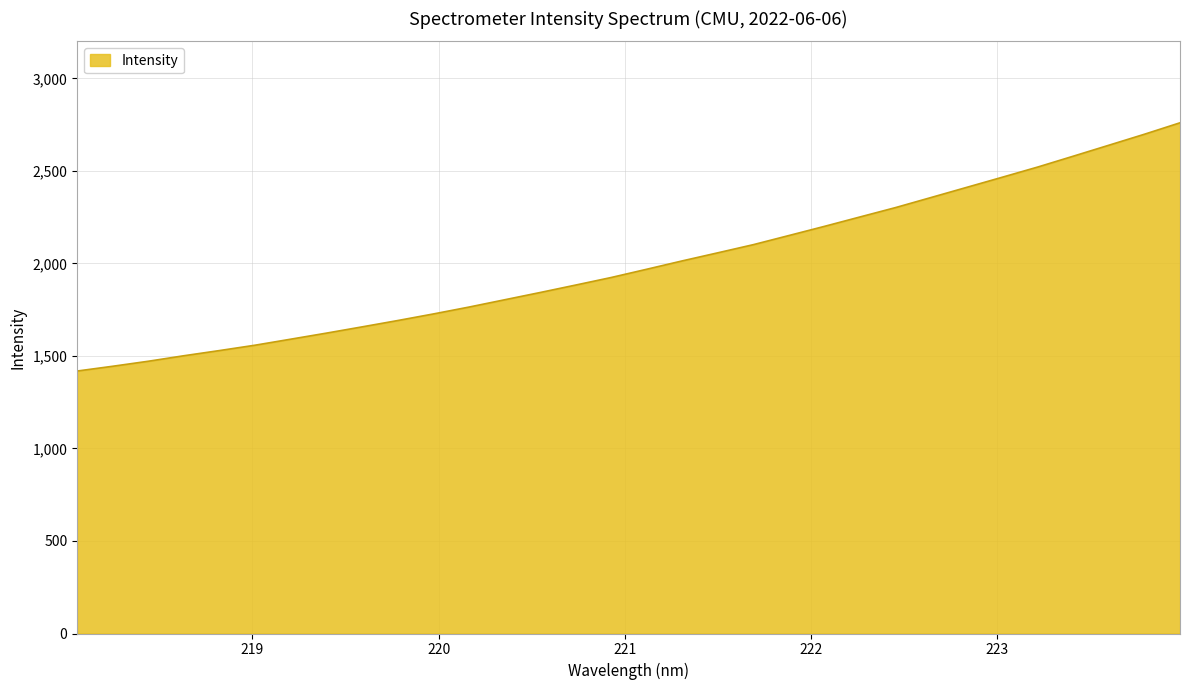

How many lines are shown in the chart?

1